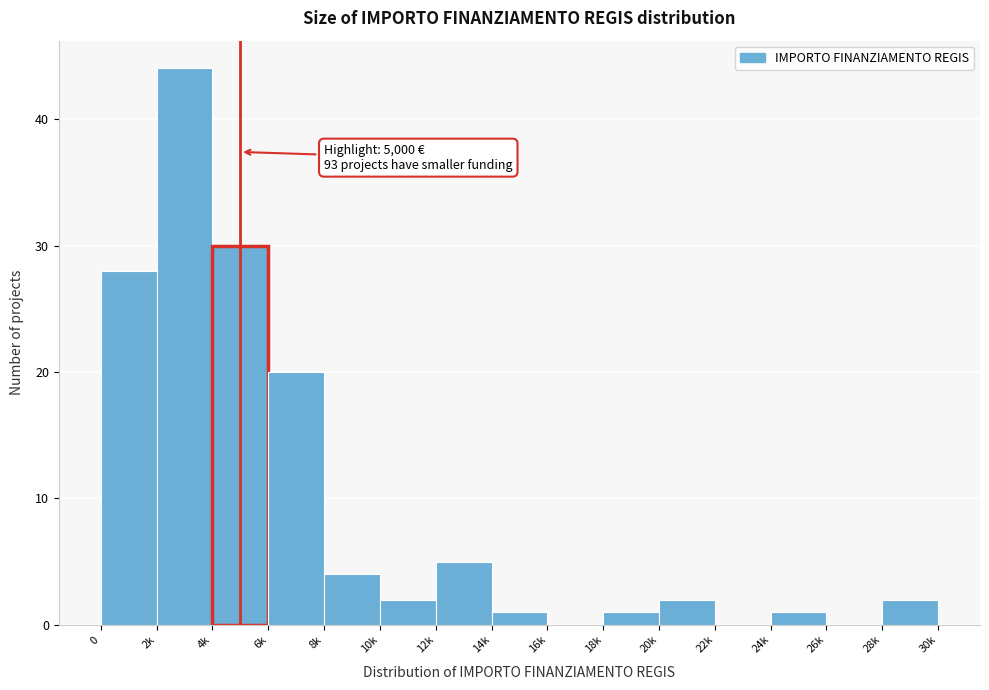

Reading left to right, list all the values displayed in this chart.

0=28	2k=44	4k=30	6k=20	8k=4	10k=2	12k=5	14k=1	16k=0	18k=1	20k=2	22k=0	24k=1	26k=0	28k=2